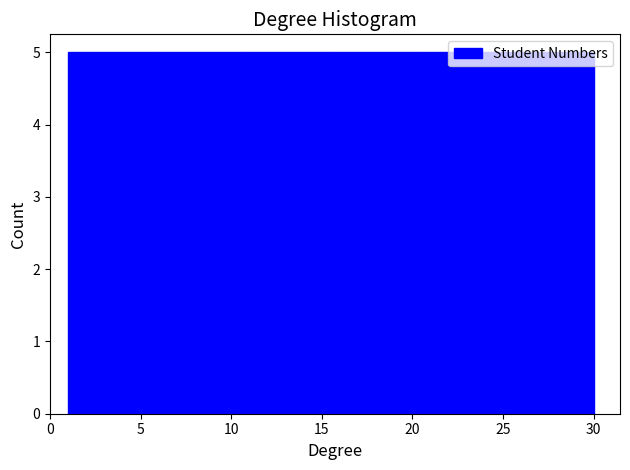

Reading left to right, transcribe this chart: for each bar, give the range it covers on the x-axis and its height. Neither the bar edges nor the heights are printed on the chart, so give them approximately, as read against the axes.

1.0 to 6.0: 5
6.0 to 10.5: 5
10.5 to 15.5: 5
15.5 to 20.5: 5
20.5 to 25.0: 5
25.0 to 30.0: 5